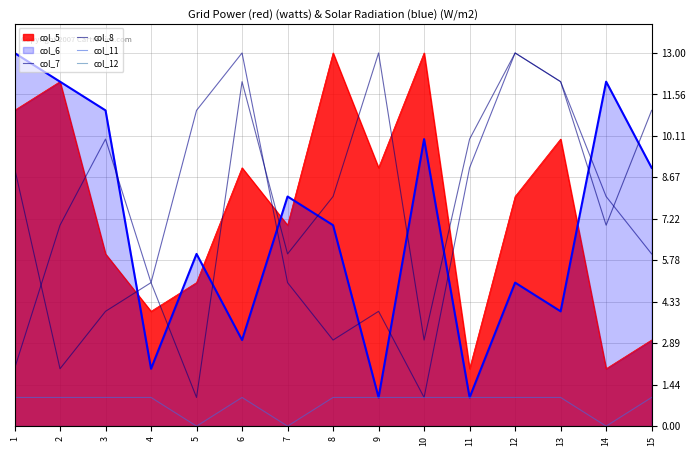

How many interior local valleys does the col_11 series have?

3